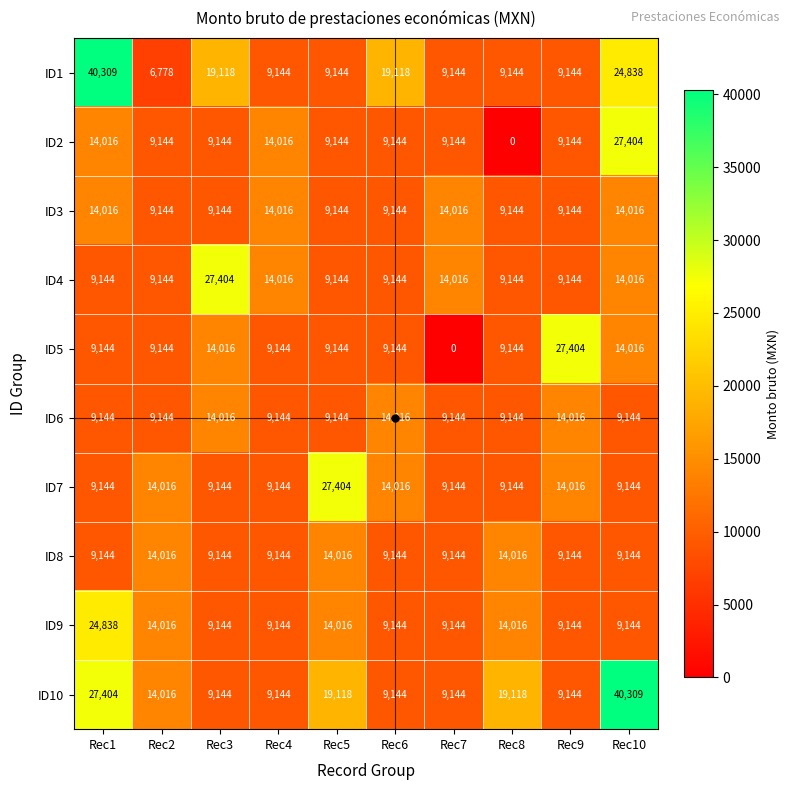

Which series has the largest total across all categories?

ID10